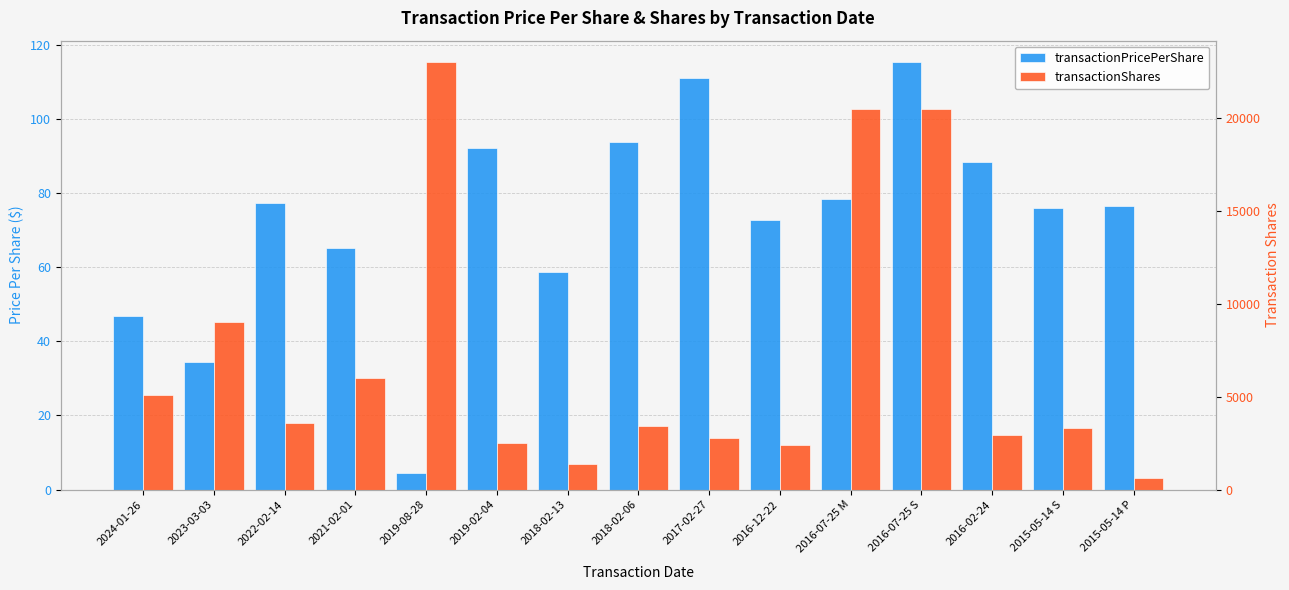

What is the difference between the transactionPricePerShare values at 2016-02-24 and 2015-05-14 S?

12.5